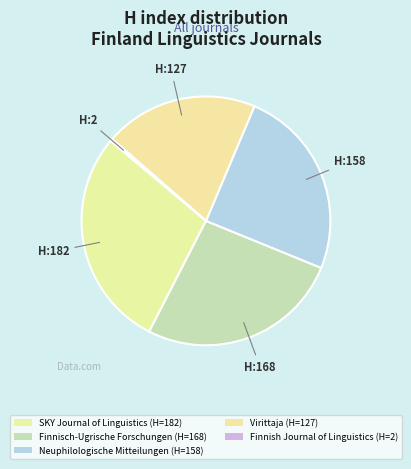

How many slices are in this pie chart?

5